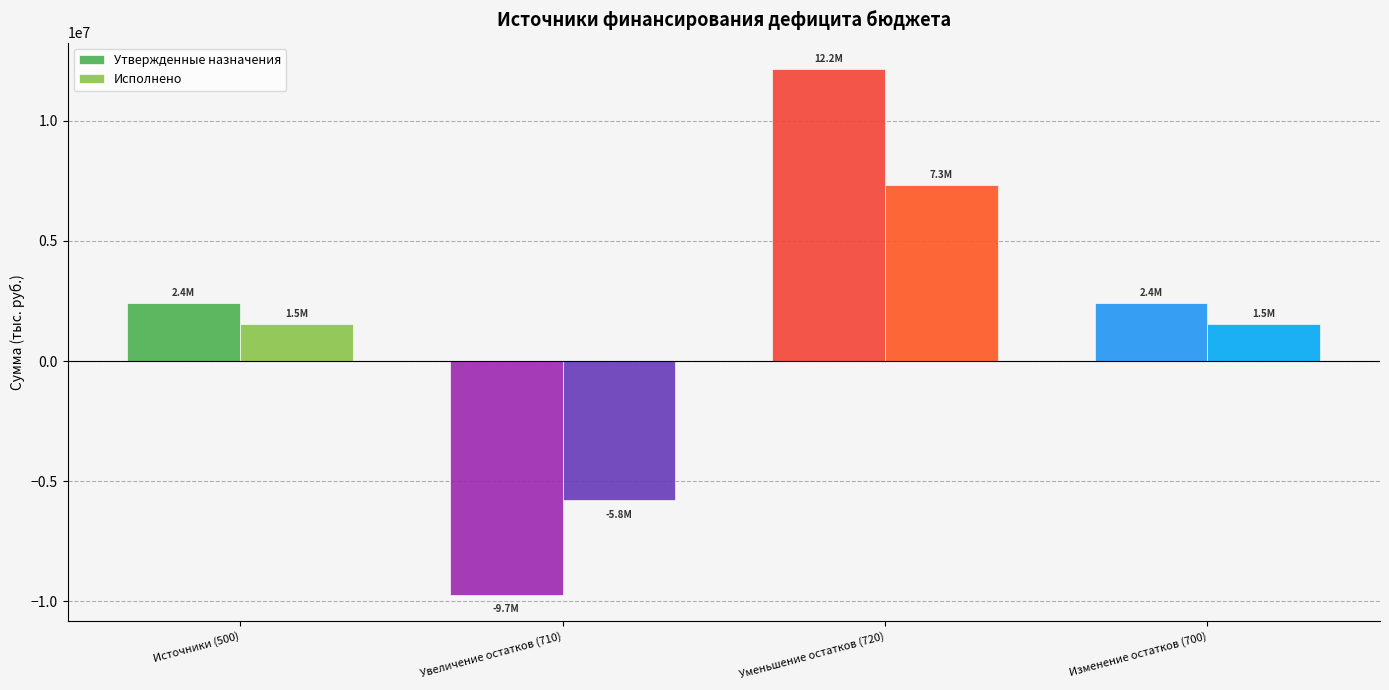

Between Источники (500) and Увеличение остатков (710), which series saw the biggest shift?

Утвержденные назначения